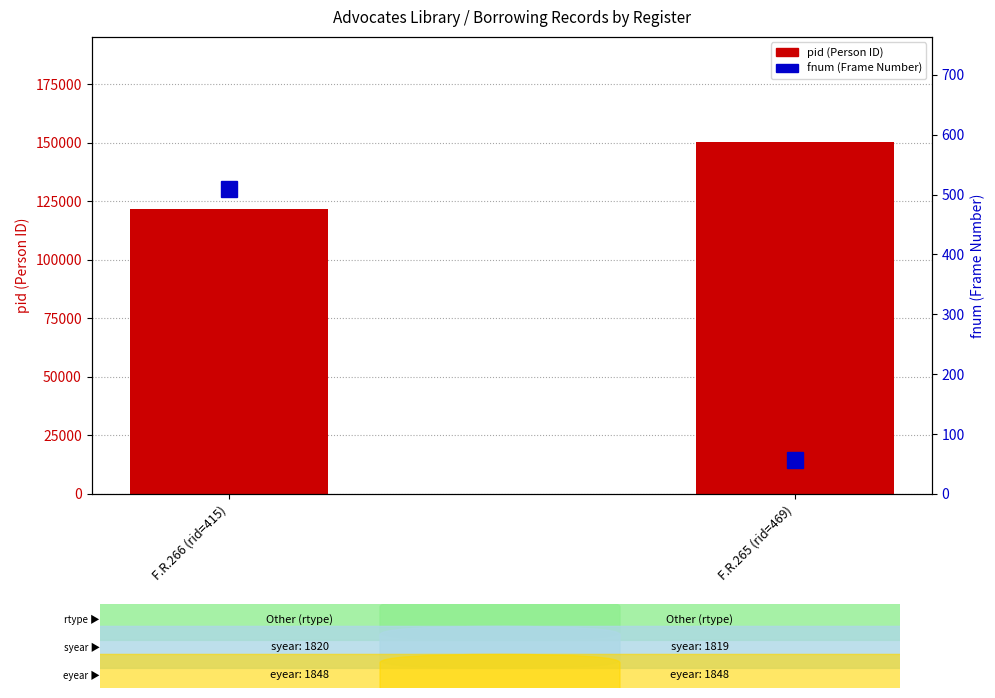

Rank the series at F.R.266 (rid=415) from highest to lowest value.

pid (Person ID), fnum (Frame Number)